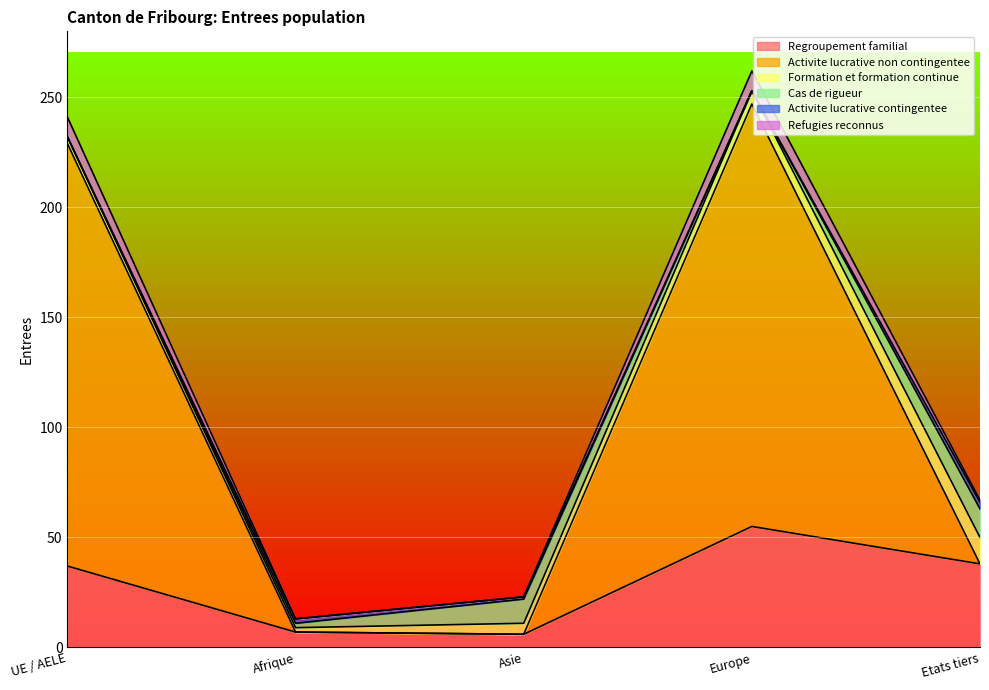

Does the chart display data point markers on the line(s)?

No